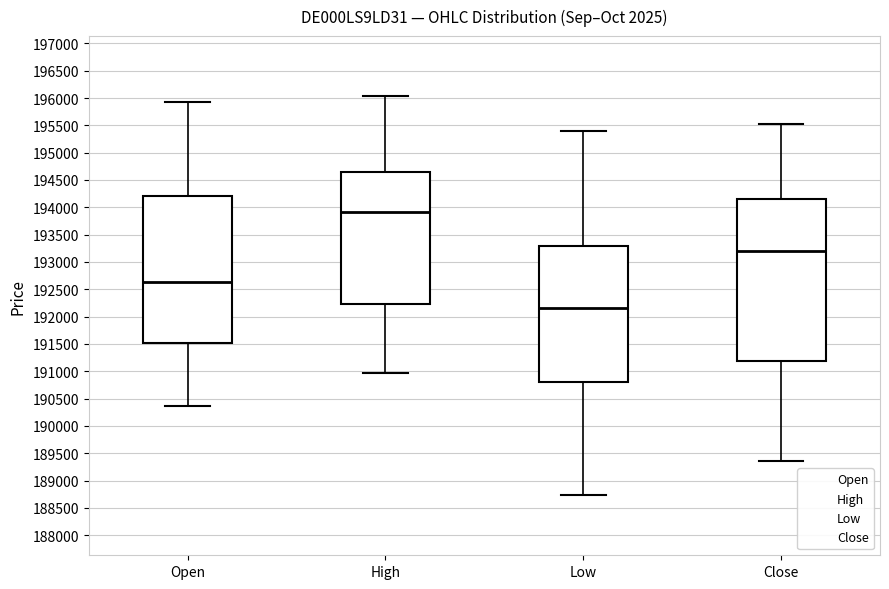

Comparing the boxes themselves (not the whiskers), which one is the tallest?

Close